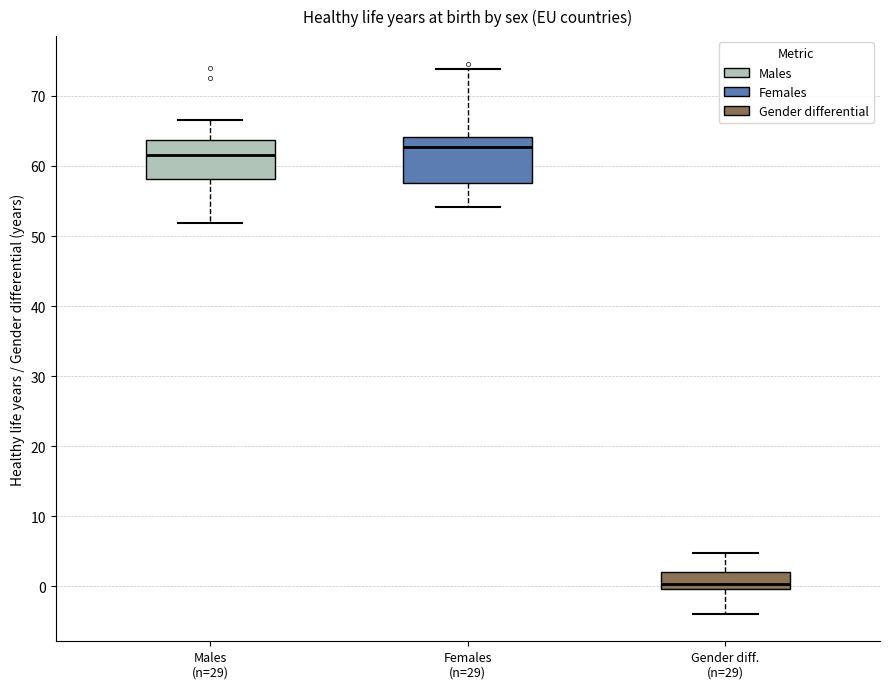

Reading left to right, read every box against the y-axis: the position of its median line, the range the box covers, and the ends of its whiskers. The values are not printed on the chart, so give them approximately, as read against the axis.

Males (n=29): median 62, box 58 to 64, whiskers 52 to 67
Females (n=29): median 63, box 58 to 64, whiskers 54 to 74
Gender diff. (n=29): median 0 (just above the box's lower edge), box 0 to 2, whiskers -4 to 5